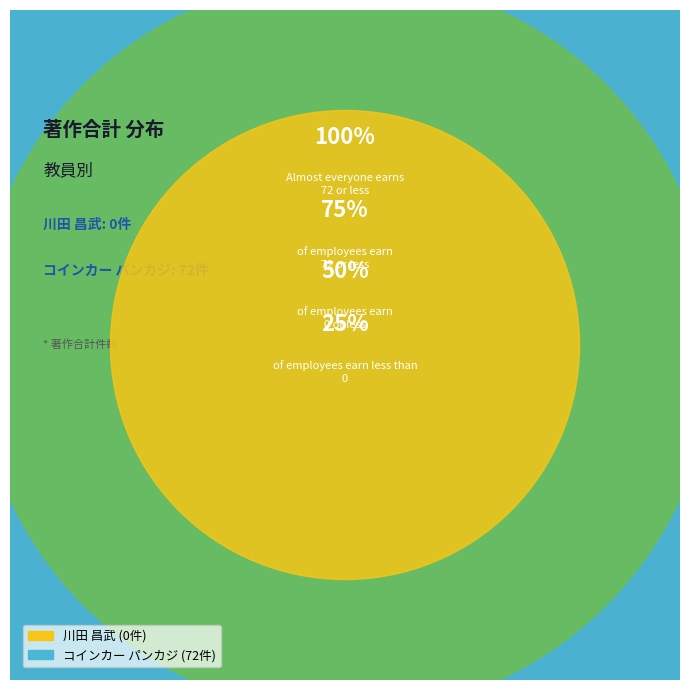

How many segments does this pie chart have?

2